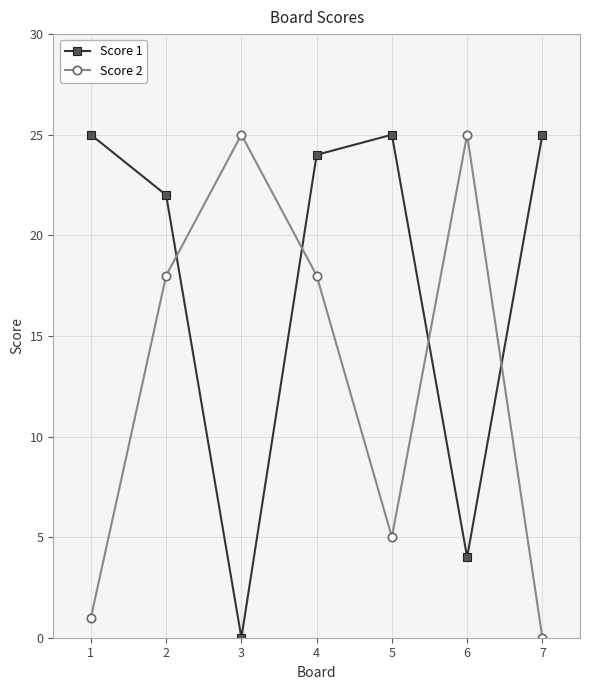

In Score 2, how many points are higher than both neighbors (excluding endpoints)?

2